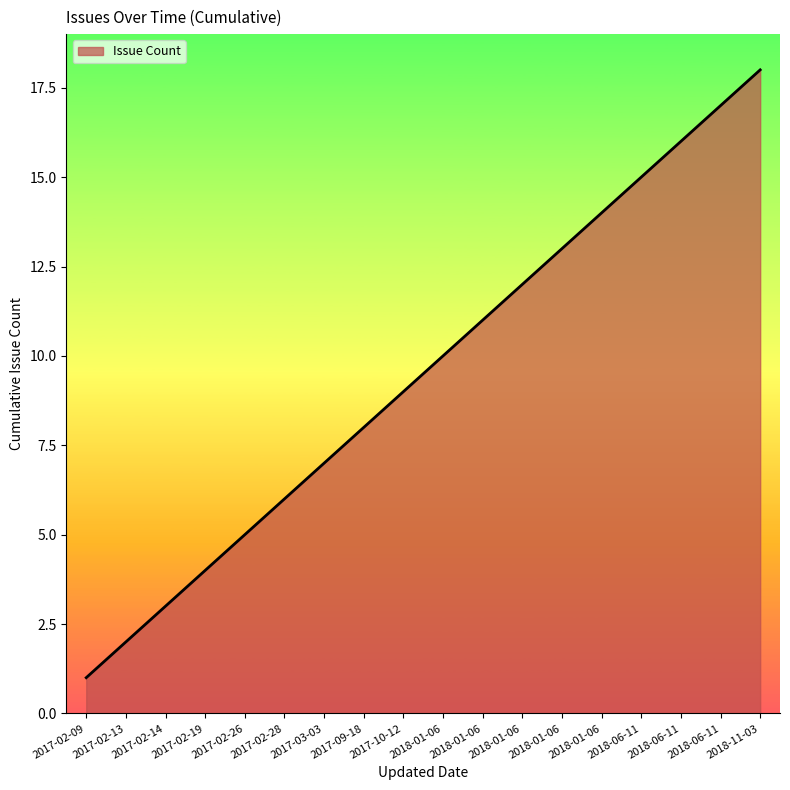

The value at 2018-01-06 is 14. True or false?

True